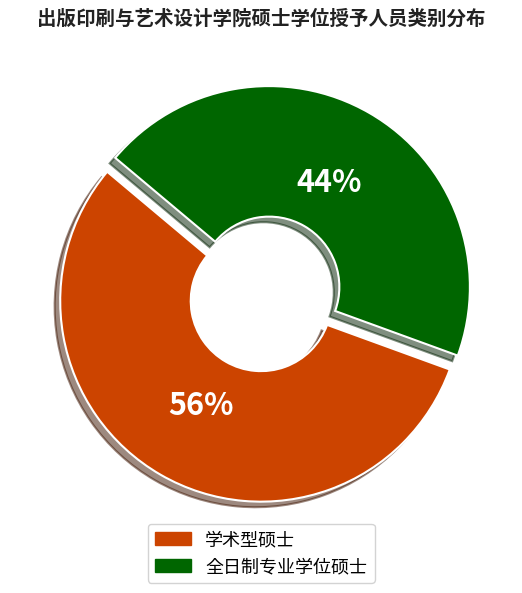

To the nearest percent, what percentage of the pie is 全日制专业学位硕士?

44%